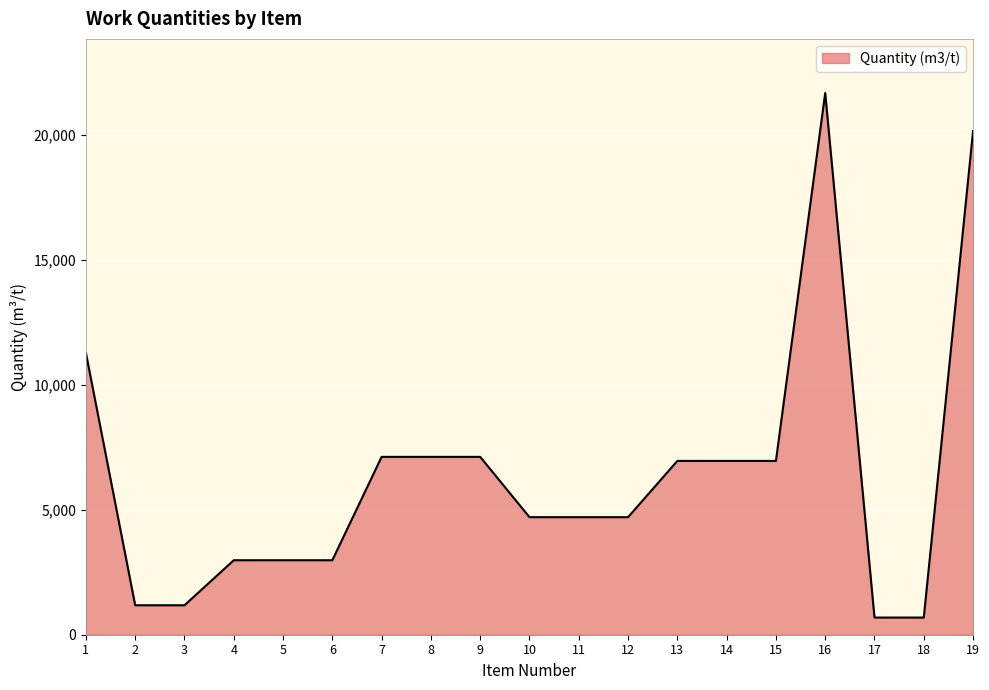

What is the sum of the values at 10 and 19?

24844